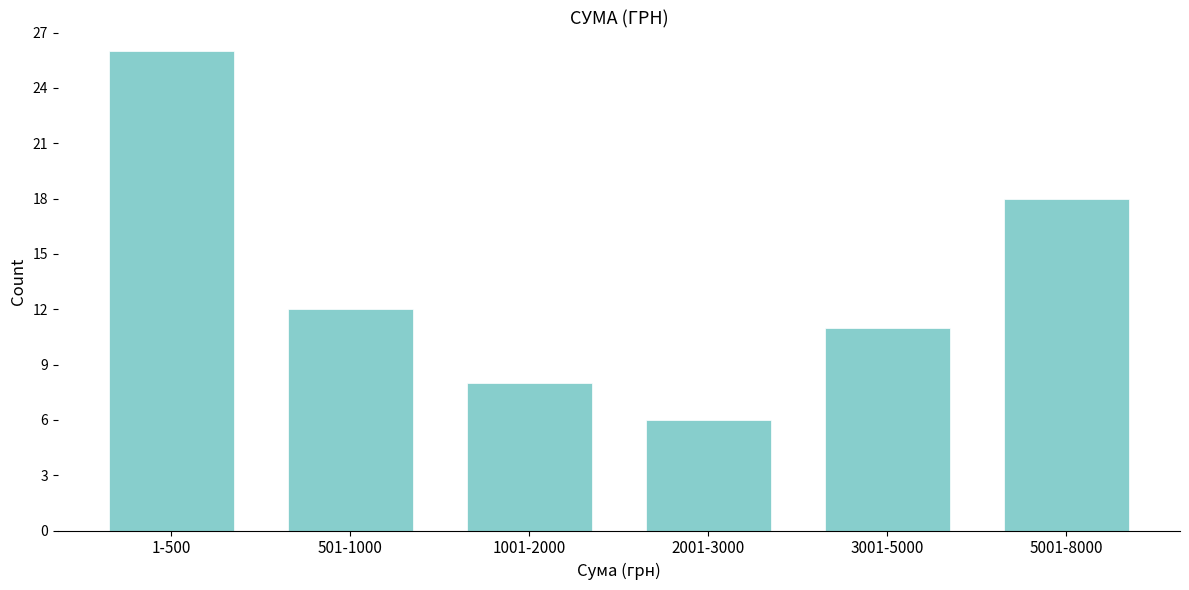

Reading left to right, extract all data points from this chart.

1-500=26	501-1000=12	1001-2000=8	2001-3000=6	3001-5000=11	5001-8000=18